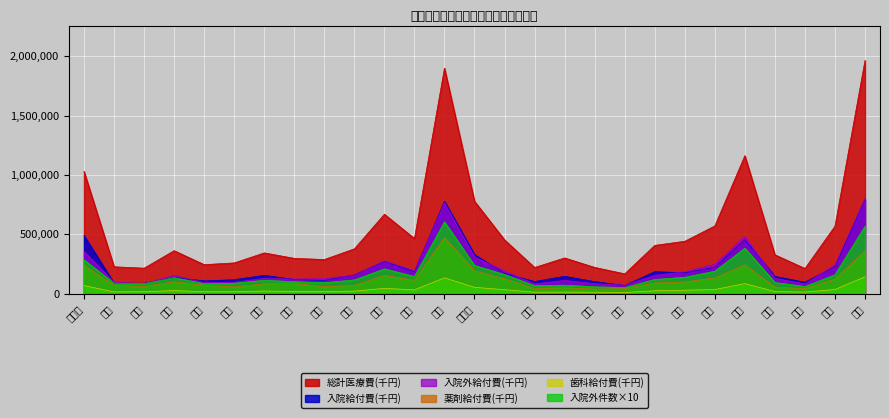

What are all the series names shown in the legend?

総計医療費(千円), 入院給付費(千円), 入院外給付費(千円), 薬剤給付費(千円), 歯科給付費(千円), 入院外件数×10